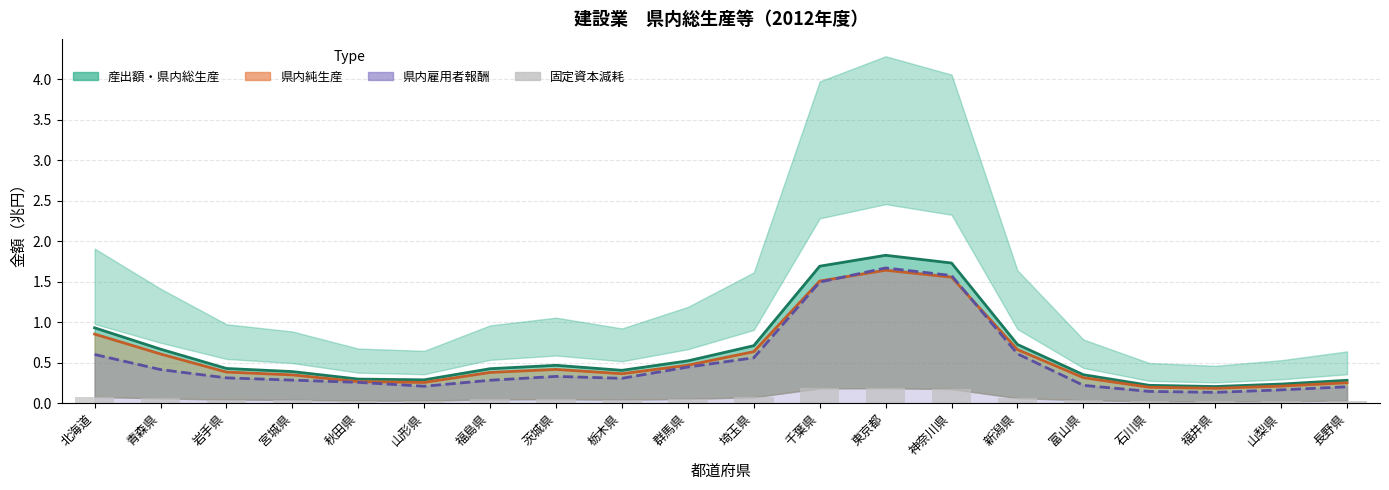

Between 群馬県 and 秋田県, which is larger?

群馬県